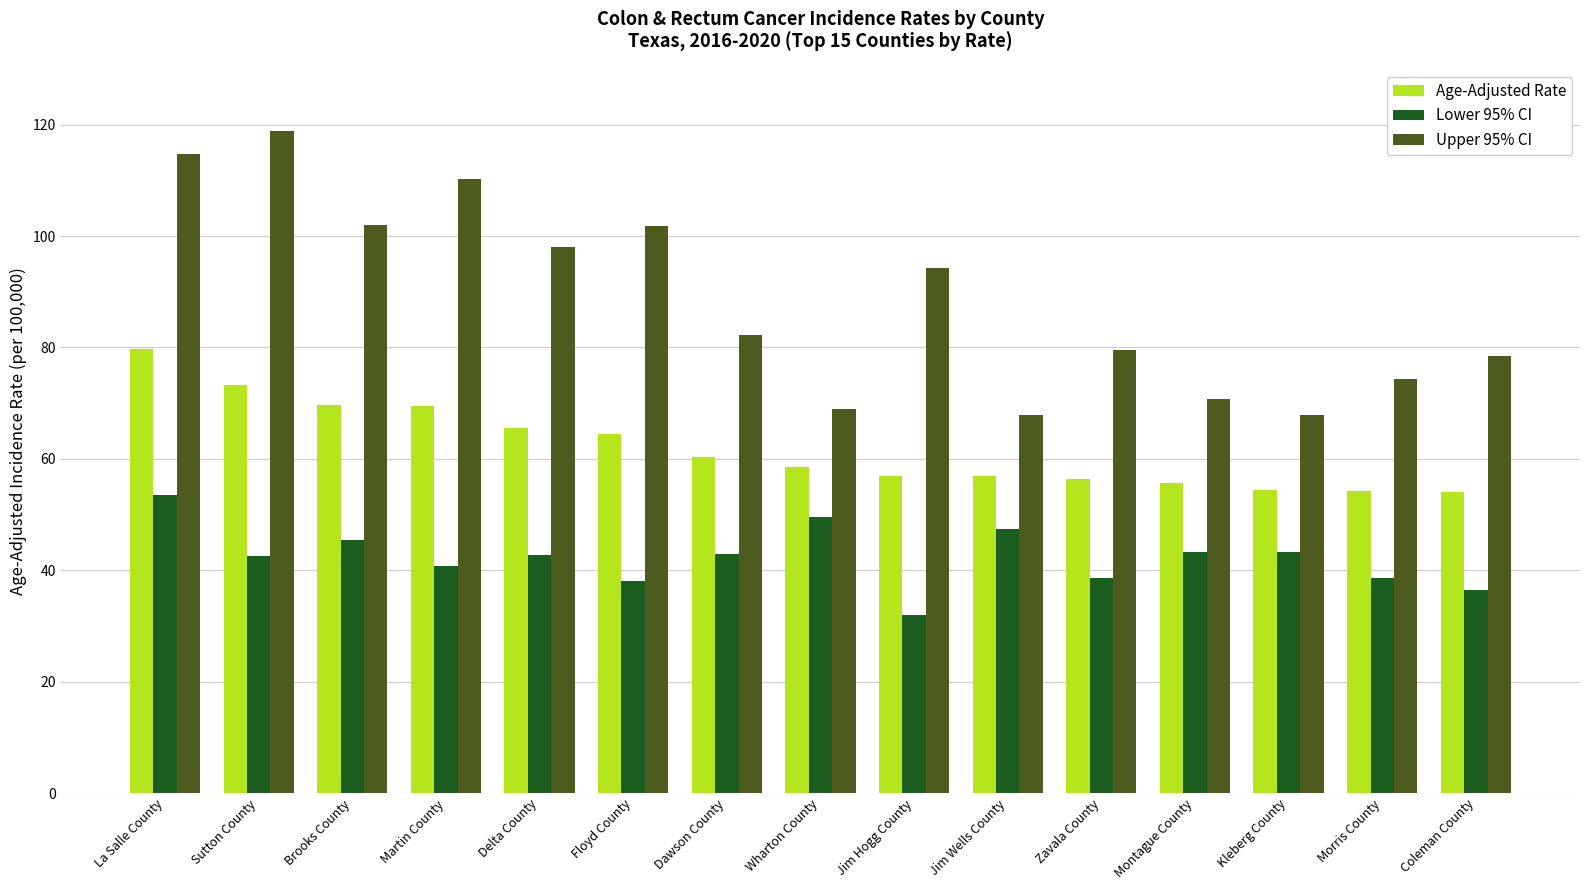

Where does the Age-Adjusted Rate series first go above 58?

La Salle County